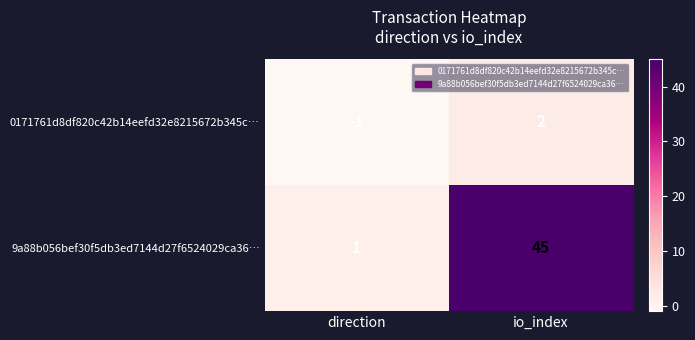

Which series changed the most between direction and io_index?

9a88b056bef30f5db3ed7144d27f6524029ca36…